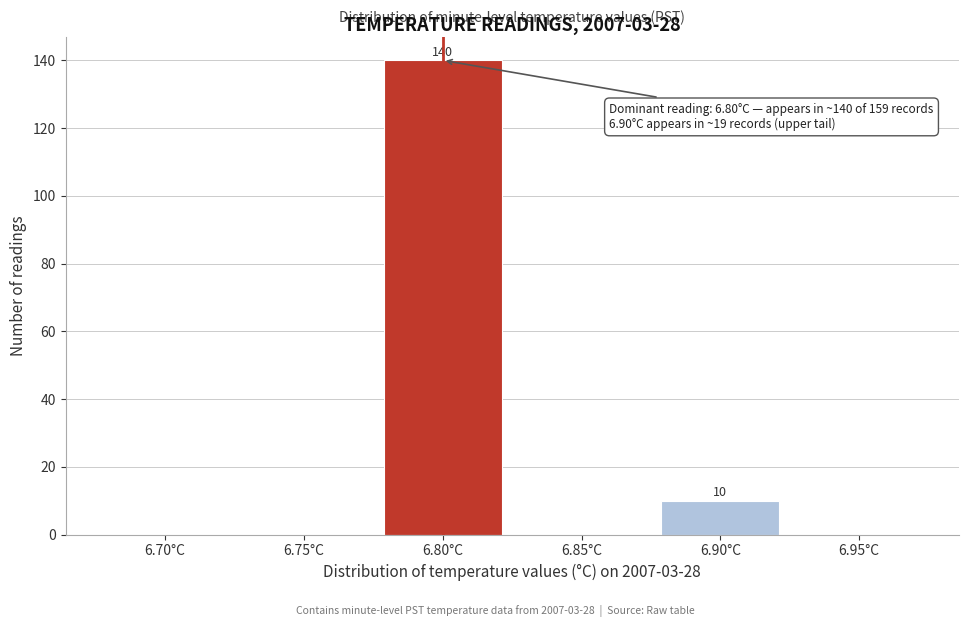

Reading left to right, what are all the values shown in this chart?

6.70°C=0	6.75°C=0	6.80°C=140	6.85°C=0	6.90°C=10	6.95°C=0